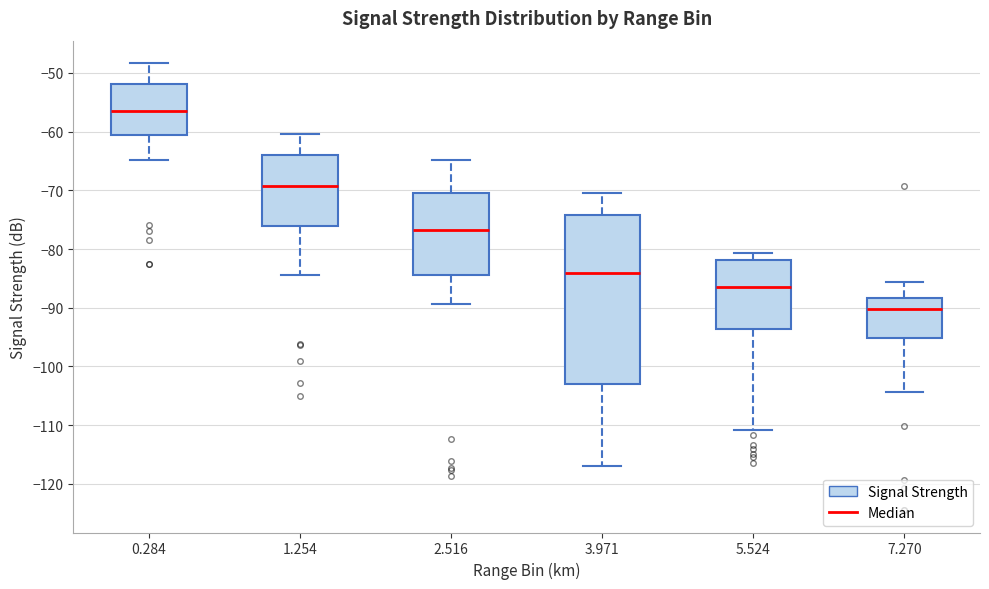

Reading left to right, transcribe this box plot: for each box, give where its median line is, the range the box spans, and where its two whiskers end, as read against the y-axis. The values are not printed on the chart, so give them approximately, as read against the axis.

0.284: median -56, box -61 to -52, whiskers -65 to -48
1.254: median -69, box -76 to -64, whiskers -84 to -60
2.516: median -77, box -84 to -70, whiskers -89 to -65
3.971: median -84, box -103 to -74, whiskers -117 to -70
5.524: median -86, box -94 to -82, whiskers -111 to -81
7.270: median -90, box -95 to -88, whiskers -104 to -86